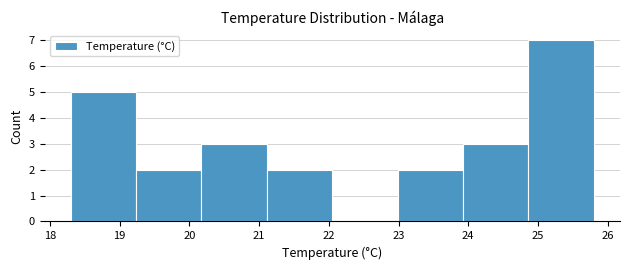

Reading left to right, transcribe this chart: for each bar, give the range it covers on the x-axis and its height. Neither the bar edges nor the heights are printed on the chart, so give them approximately, as read against the axes.

18.3 to 19.2: 5
19.2 to 20.2: 2
20.2 to 21.1: 3
21.1 to 22.1: 2
22.1 to 23.0: 0
23.0 to 23.9: 2
23.9 to 24.9: 3
24.9 to 25.8: 7